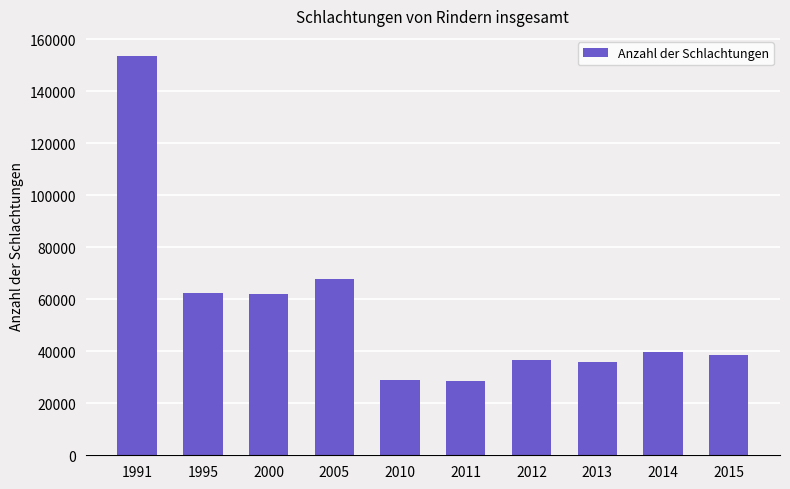

The chart shows a value of 39839 at 2014. True or false?

True